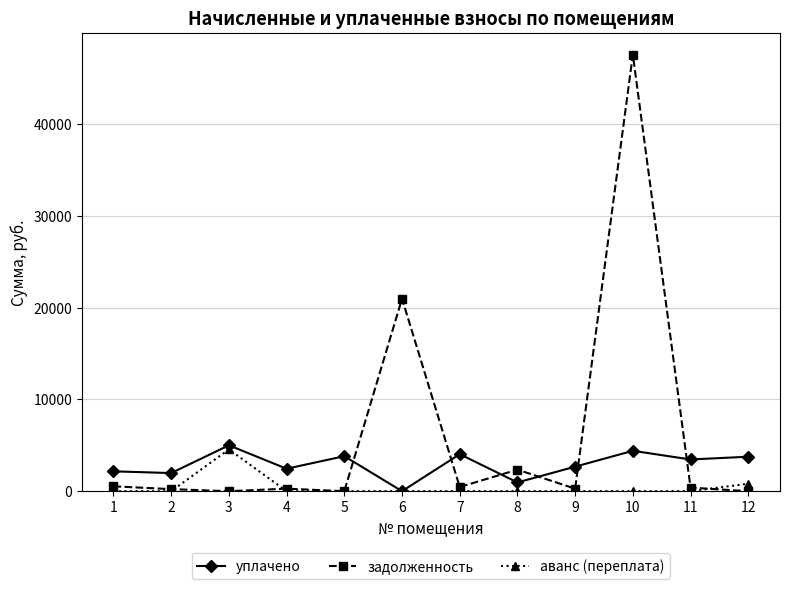

How many intersections are there between уплачено and задолженность?

6